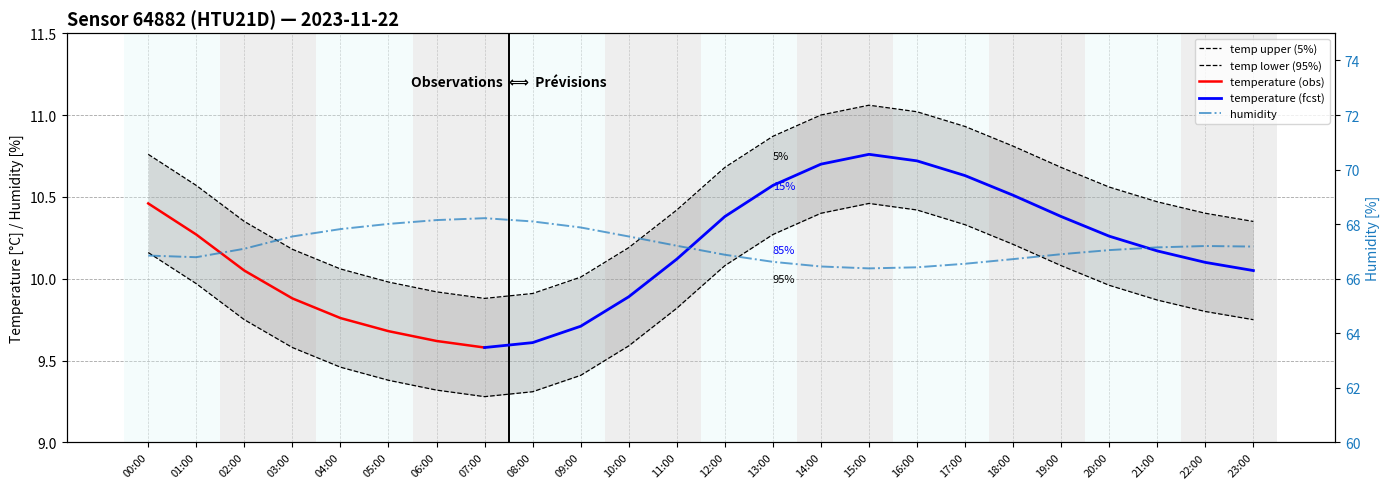

What is the difference between the maximum and second lowest values in the humidity series?

1.8